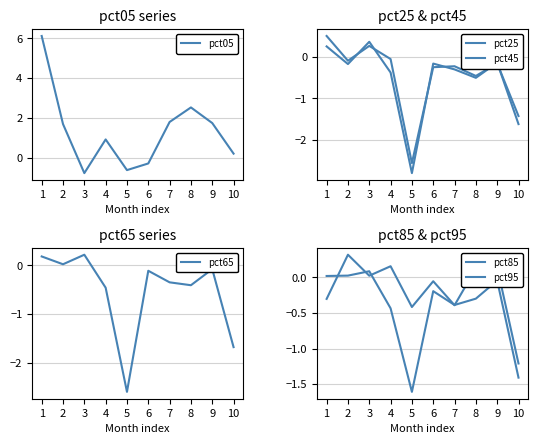

What is the total value across all series at 1?

6.8